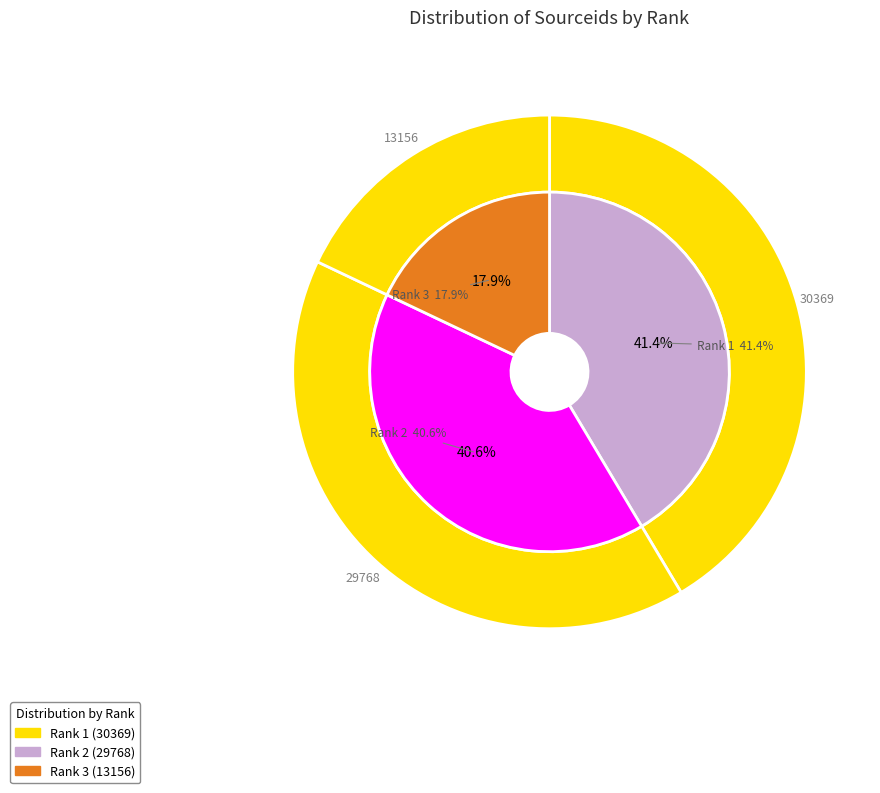

What percentage do 2 and 1 together represent?

82.1%